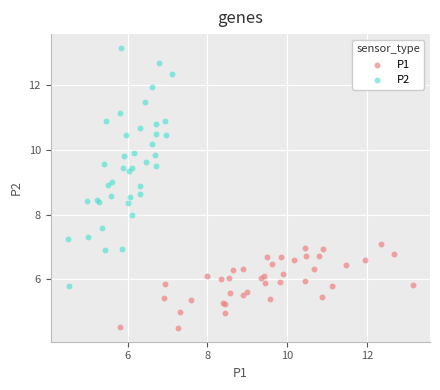

Which series contains the lowest Y value?

P1